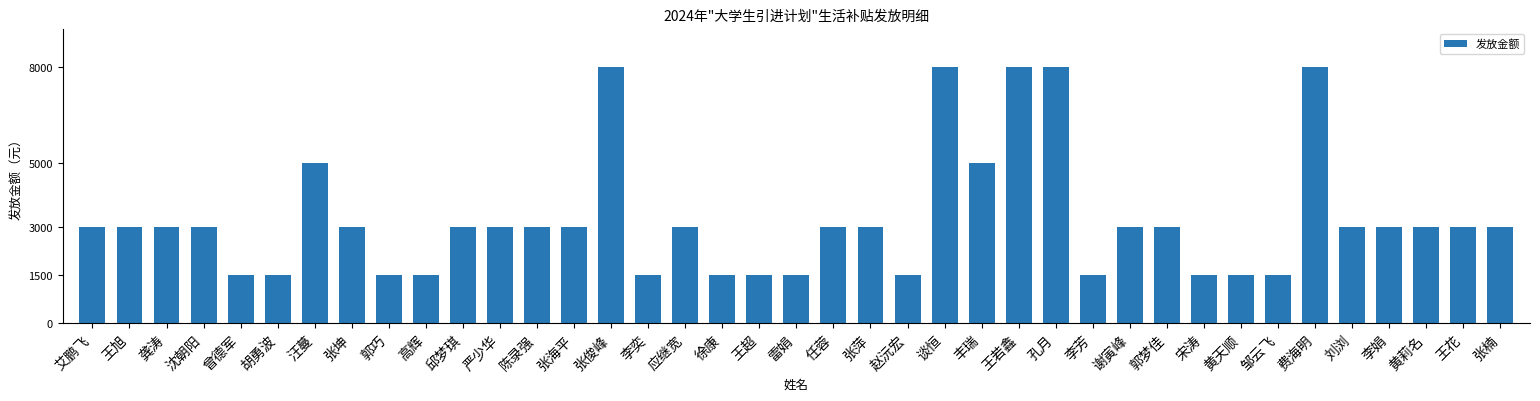

Approximately how many times larger is the value at 严少华 compared to 张楠?

1.0